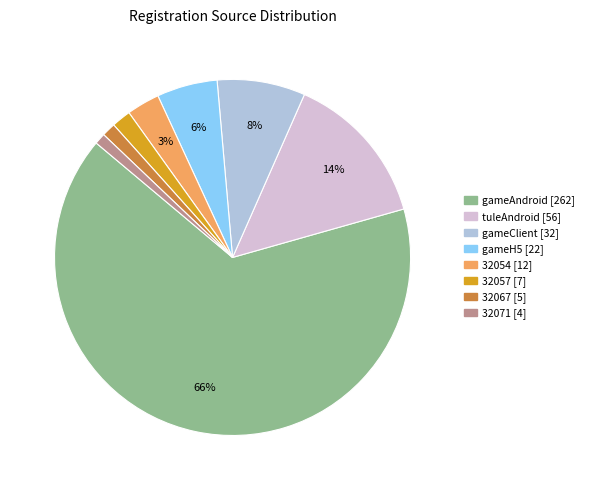

Approximately how many times larger is the value at gameAndroid compared to gameClient?

8.2